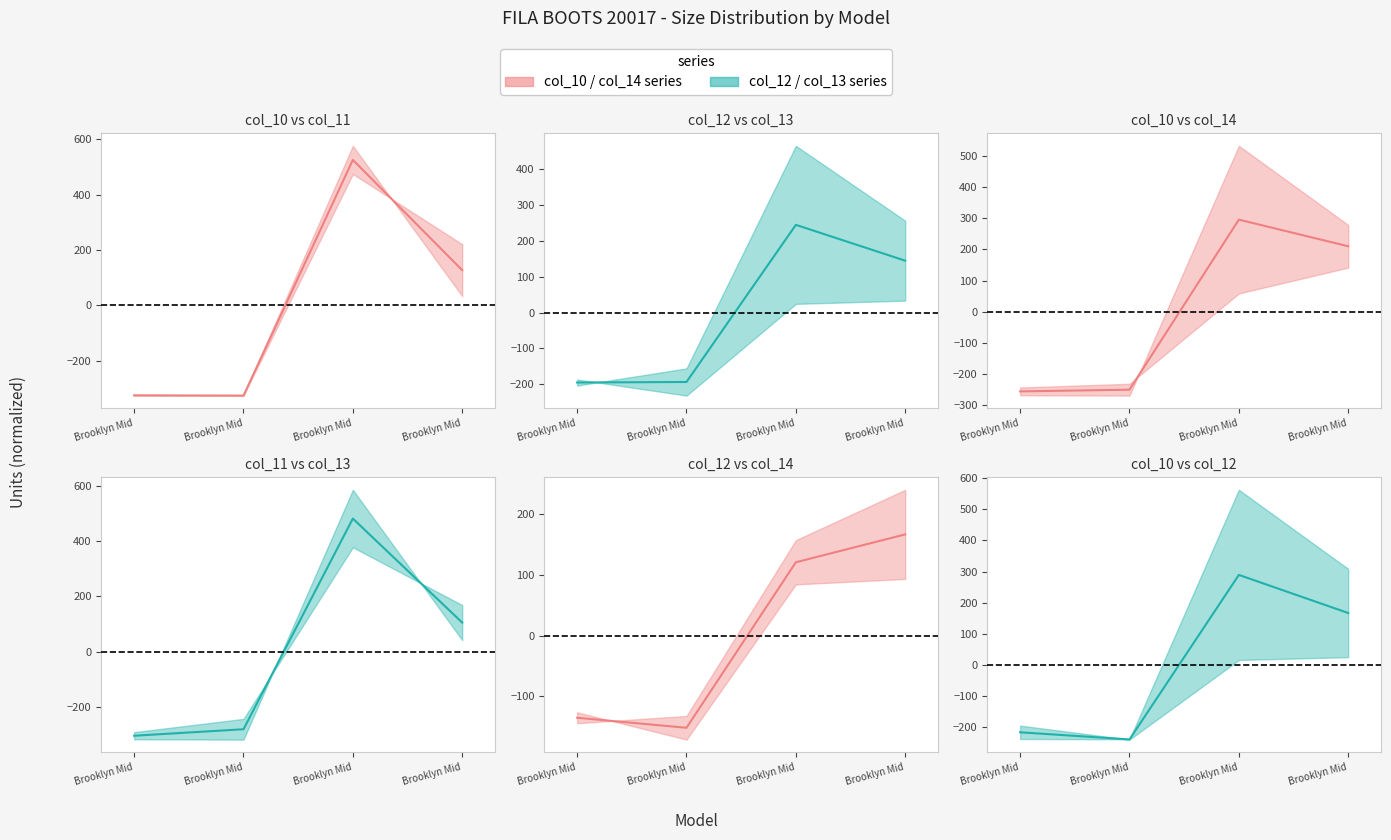

After their last crossing, which series has the higher values: col_10 vs col_14 mid or col_11 vs col_13 mid?

col_10 vs col_14 mid